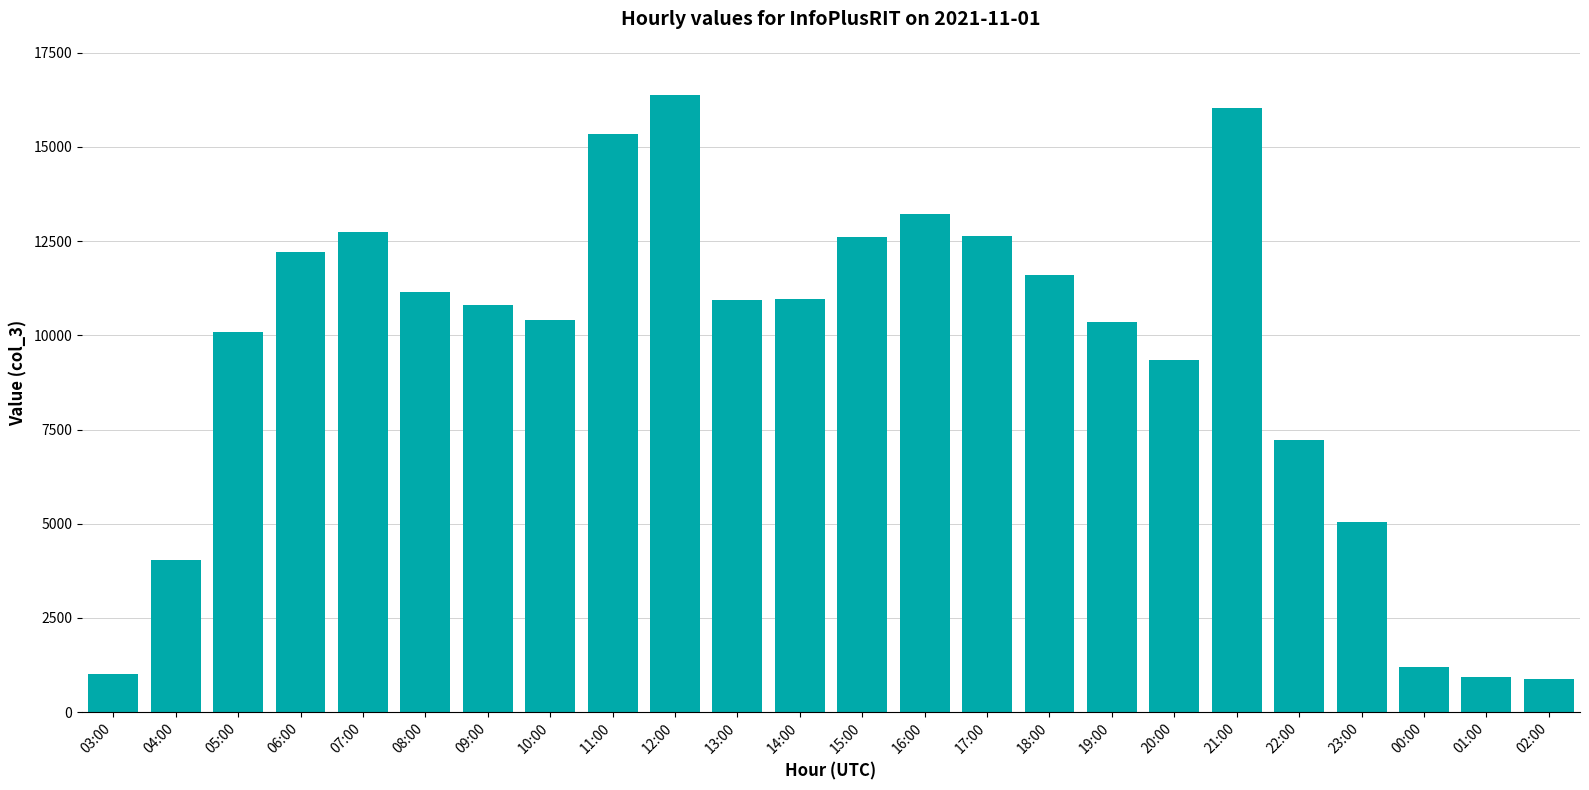

What is the label of the 14th bar from the right?

13:00